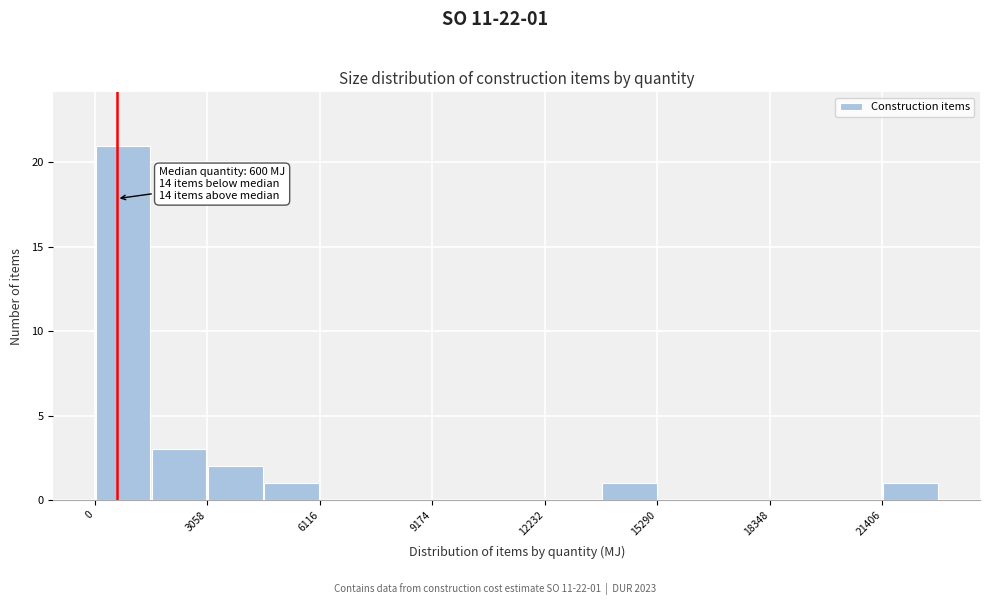

Around what value on the x-axis is the tallest bar? Give the approximate position of its centre, as read against the axis.

1000